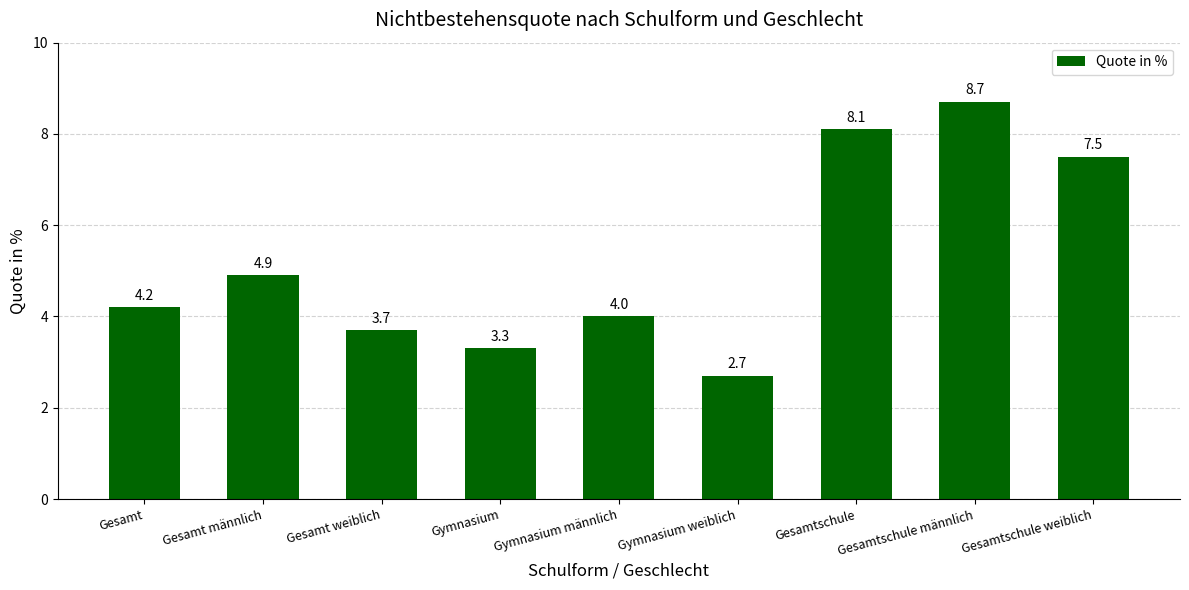

What is the change in value from Gymnasium weiblich to Gesamtschule?

+5.4